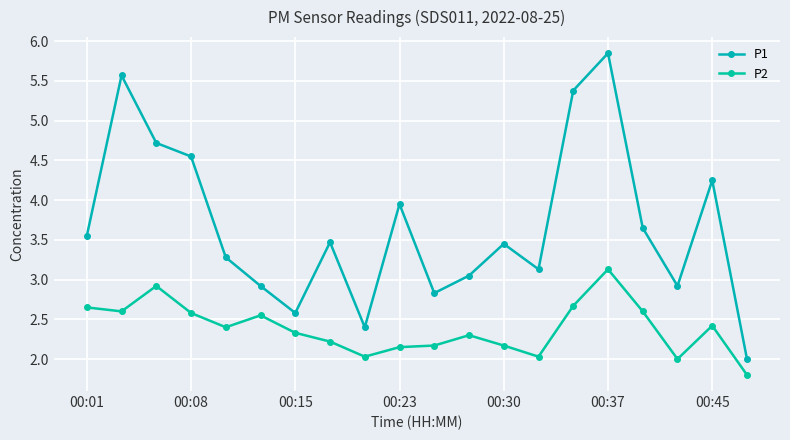

What is the value of the P1 point at the 11th from the left?

2.8